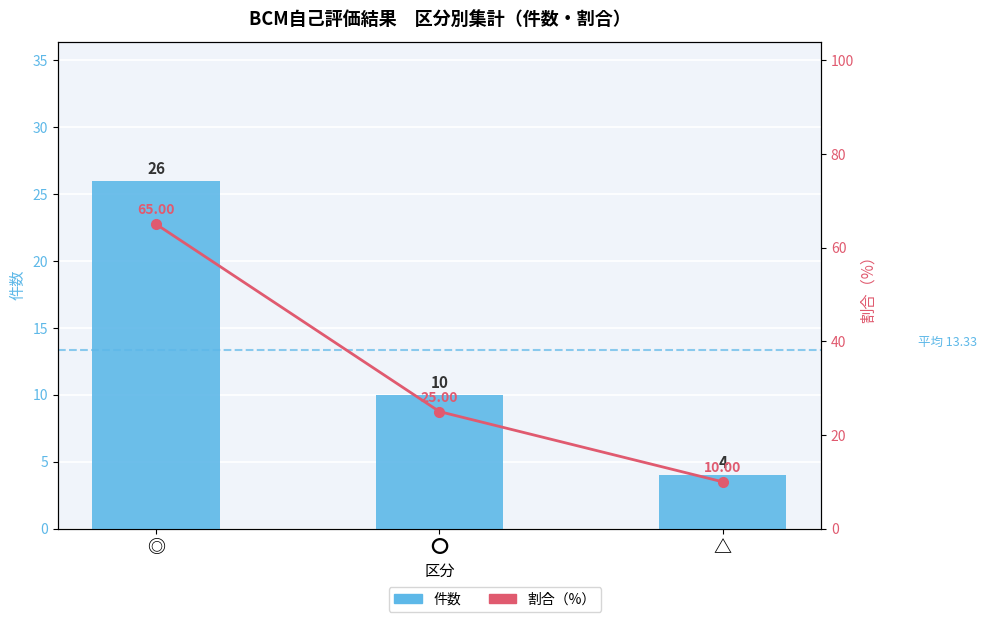

How many data points in 件数 are less than 10?

1